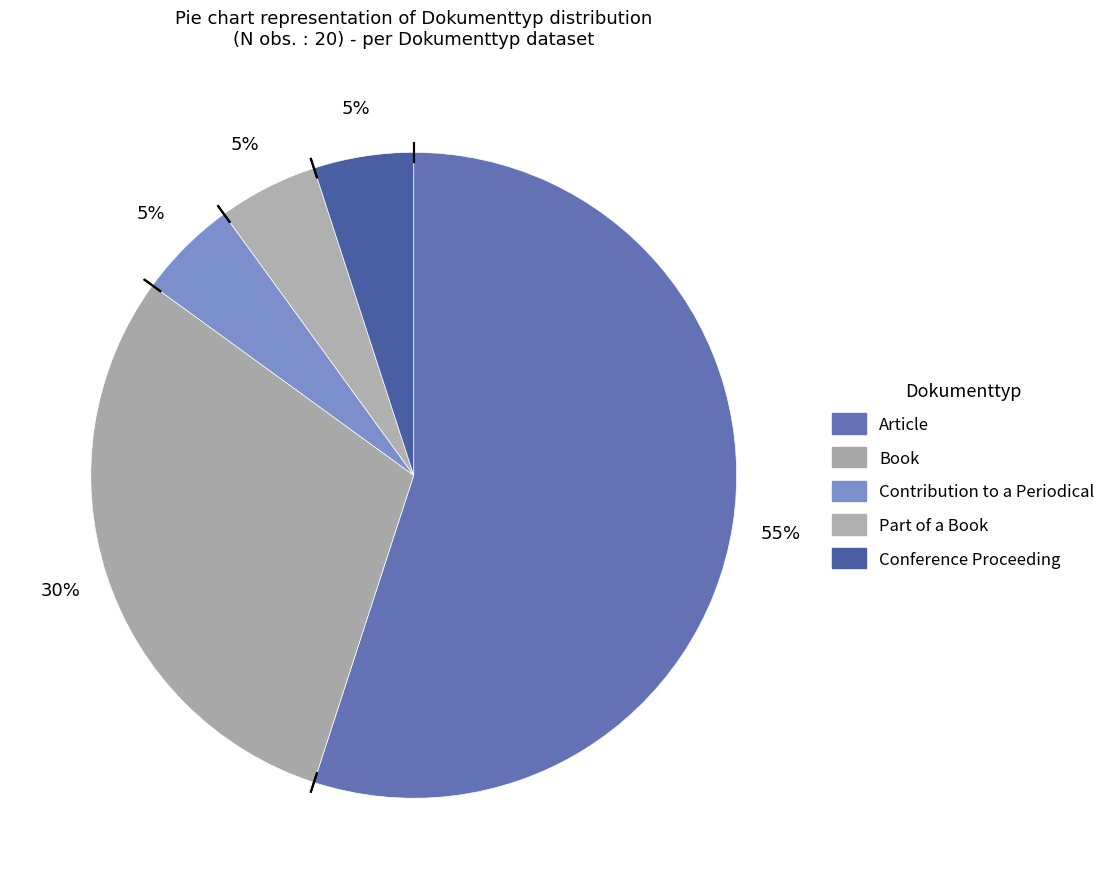

To the nearest percent, what is the combined percentage of Article and Contribution to a Periodical?

60%